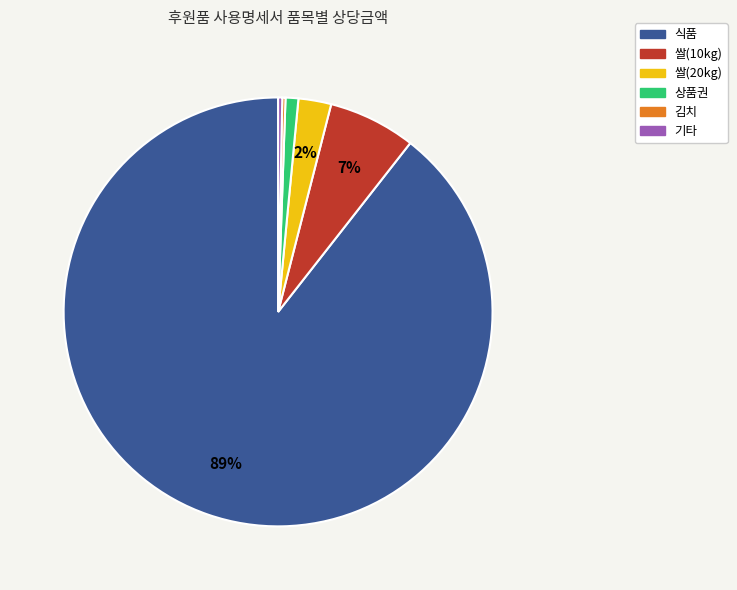

Is there any slice that represents more than half of the pie?

Yes